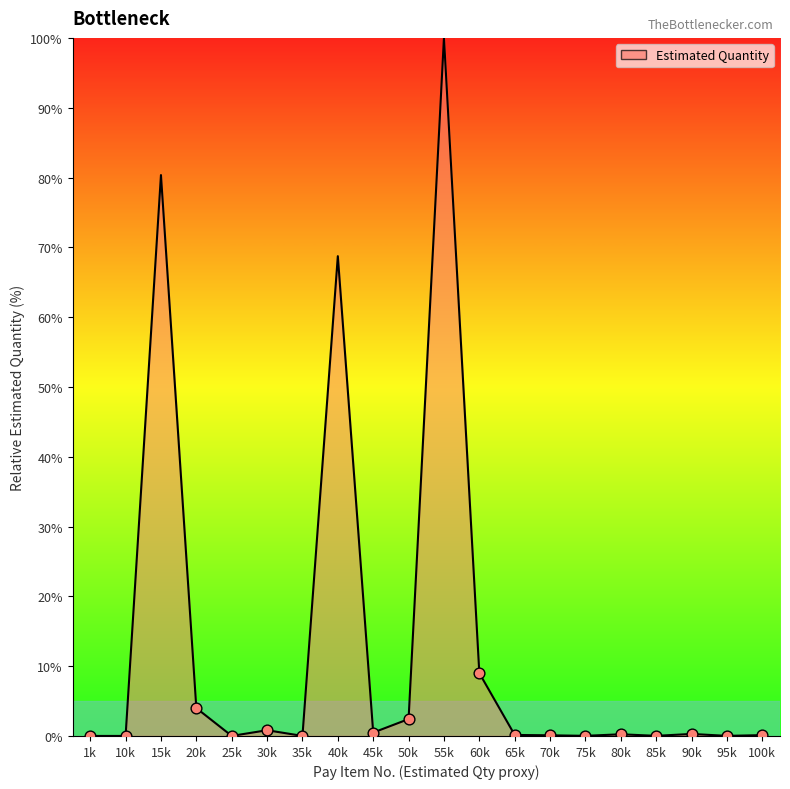

Which category has the highest value across all series?

55k